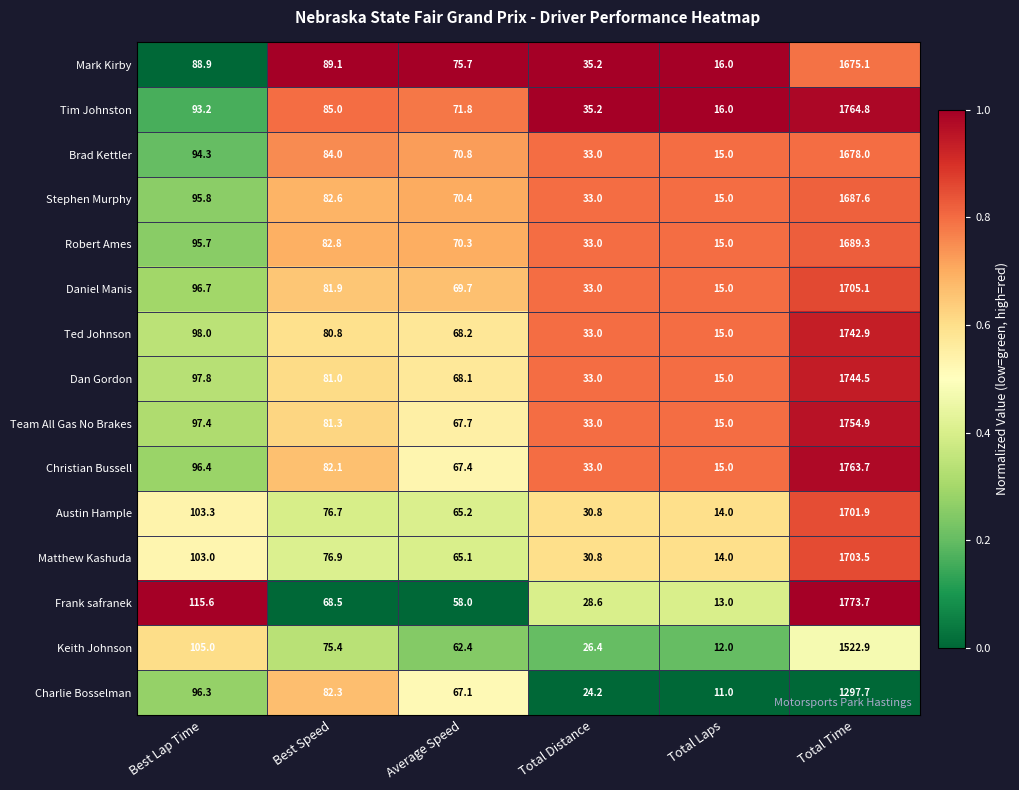

What is the spread (max minus min) of values at Average Speed?

17.7